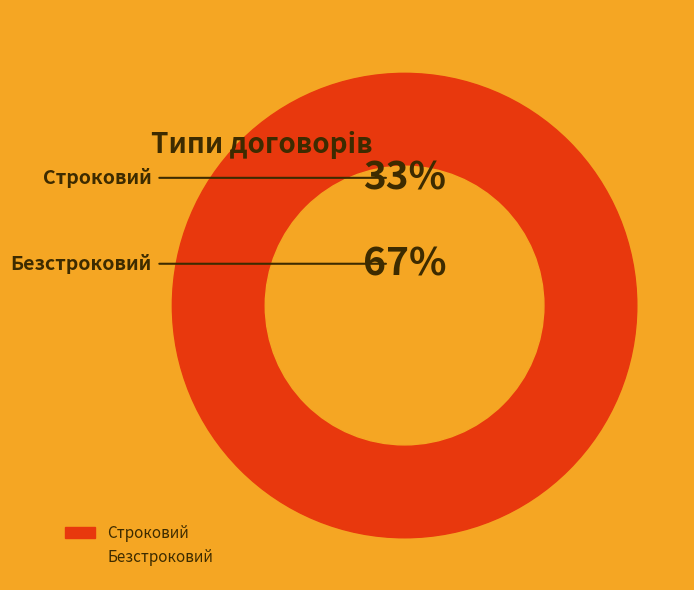

What portion of the pie excludes Строковий?

66.7%